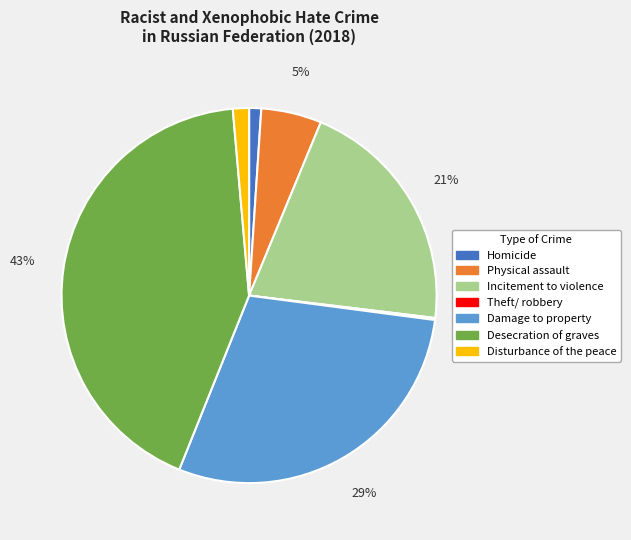

The Incitement to violence slice represents 10% of the pie. True or false?

False